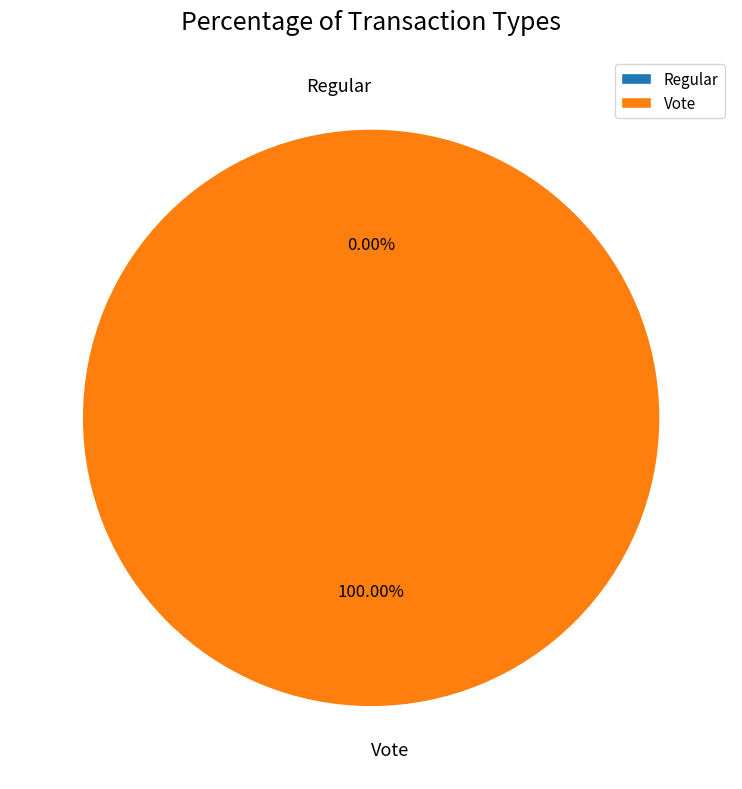

To the nearest percent, what is the difference between the Vote and Regular slice percentages?

100%